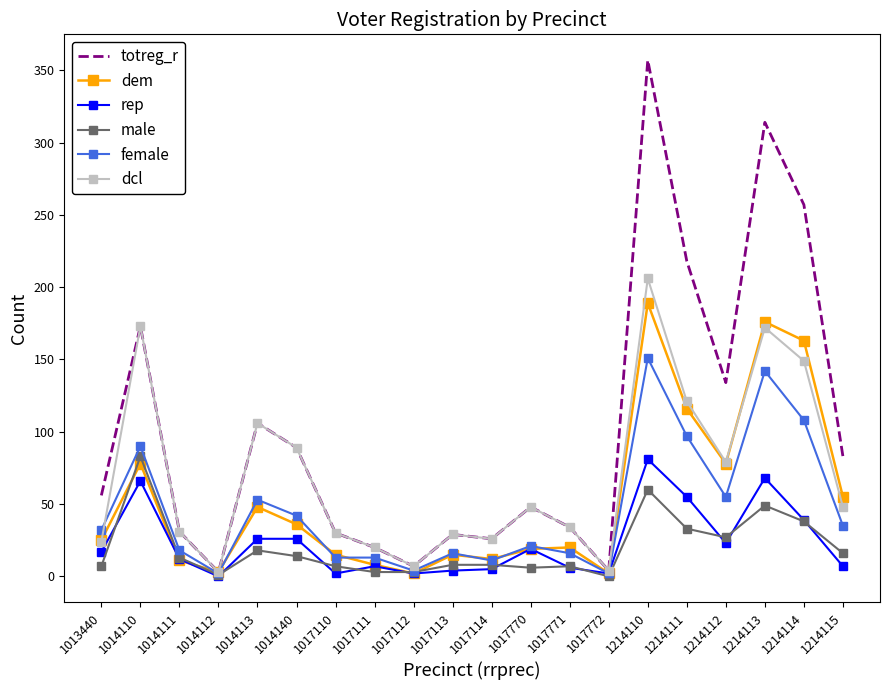

Which category has the highest value in the rep series?

1214110